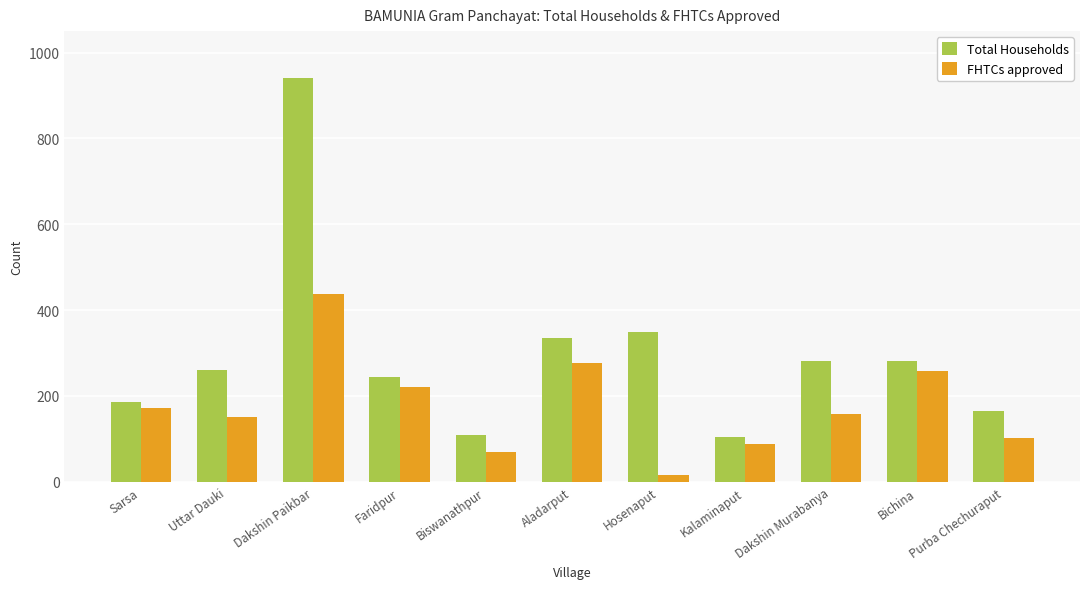

What are all the series names shown in the legend?

Total Households, FHTCs approved